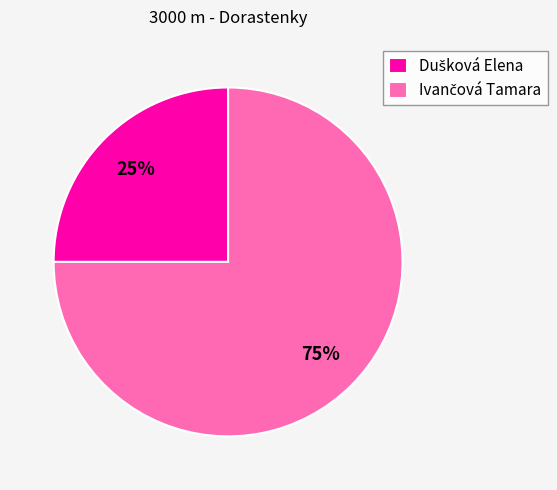

Is there a majority slice in this chart?

Yes